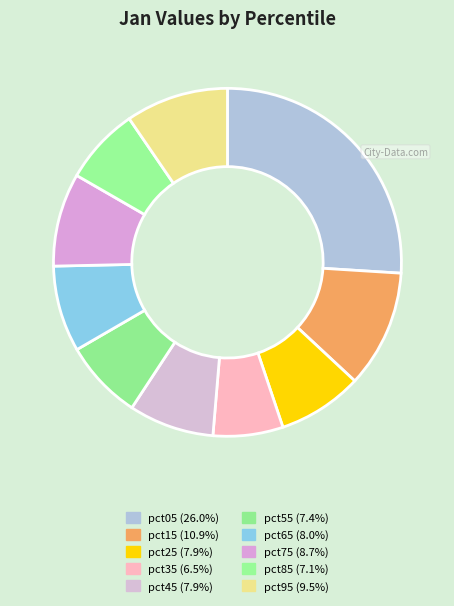

Is it true that pct65 is 8% of the pie?

True